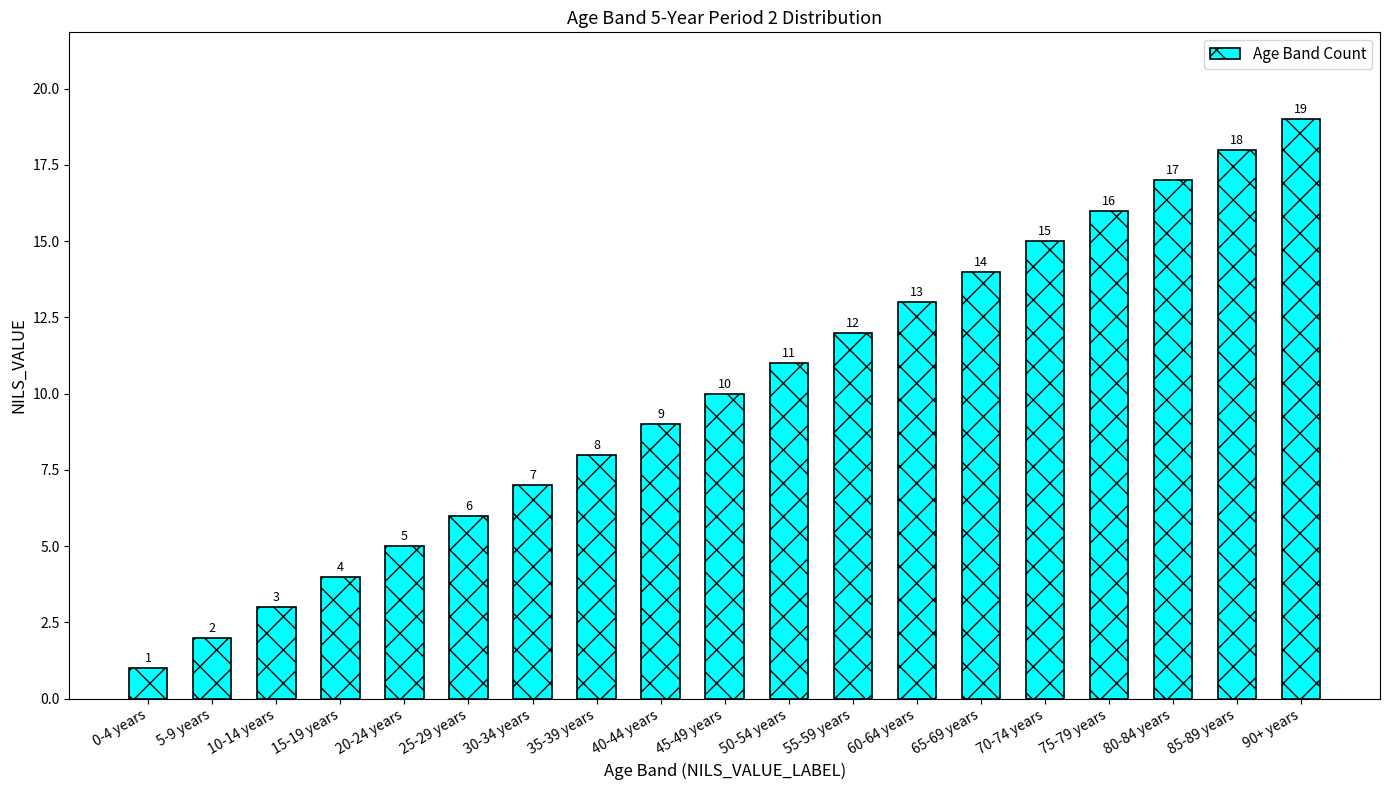

Which has a higher value, 15-19 years or 40-44 years?

40-44 years